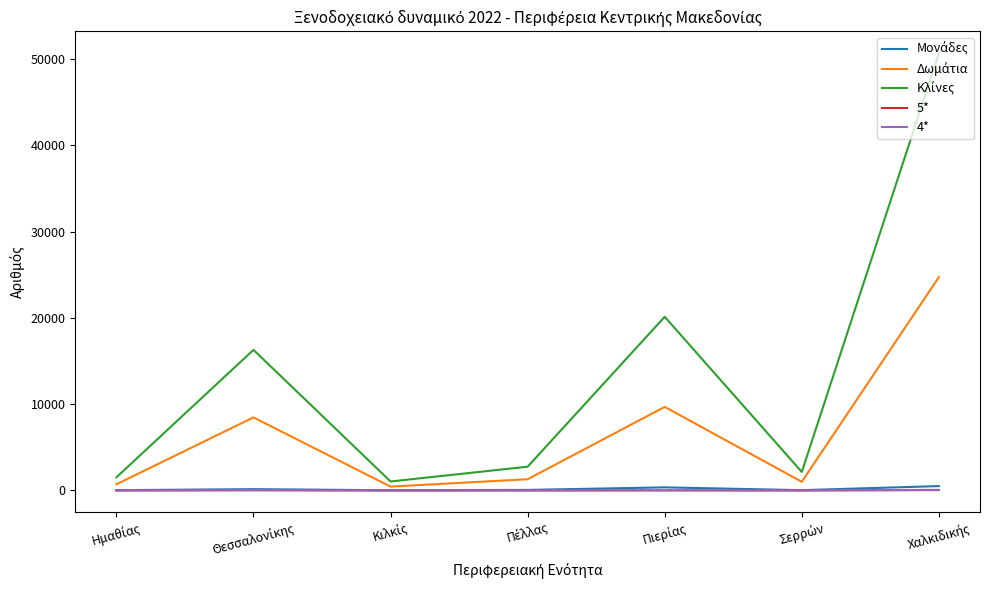

What is the maximum value shown in the chart?

50685